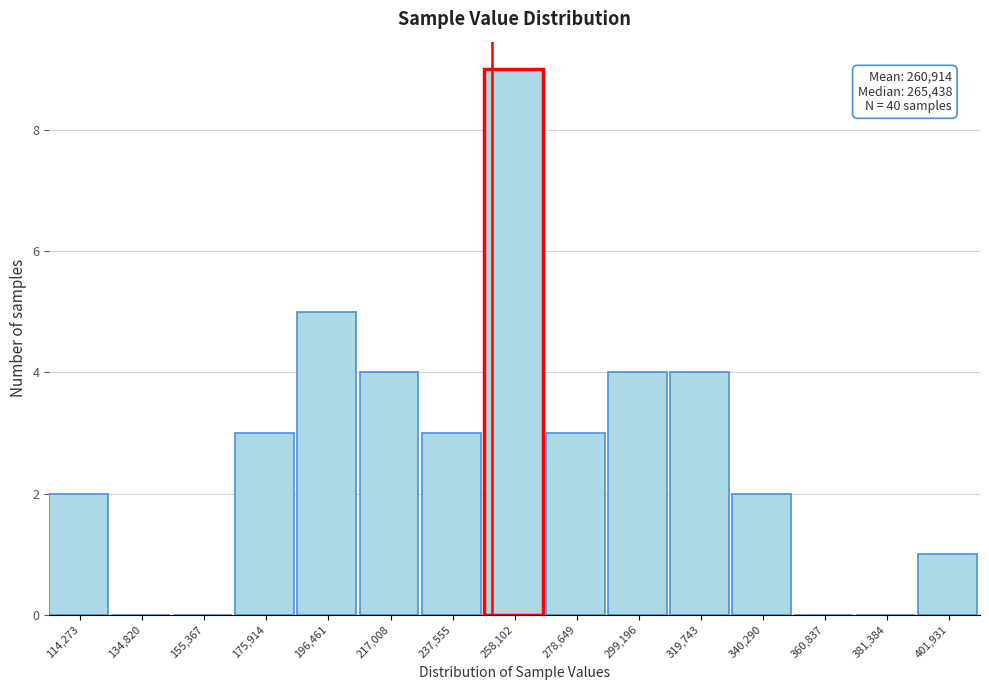

Reading left to right, transcribe all the data shown in this chart.

114,273=2	134,820=0	155,367=0	175,914=3	196,461=5	217,008=4	237,555=3	258,102=9	278,649=3	299,196=4	319,743=4	340,290=2	360,837=0	381,384=0	401,931=1